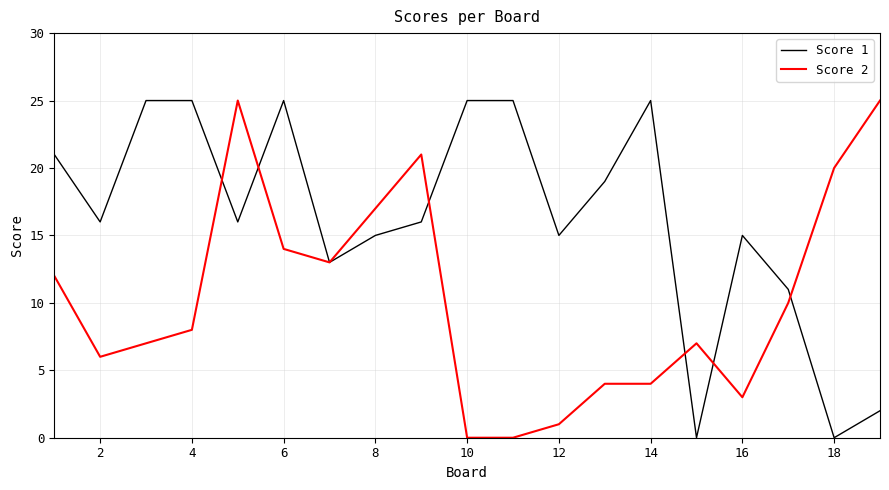

List the series in order of their overall mean, lowest first.

Score 2, Score 1